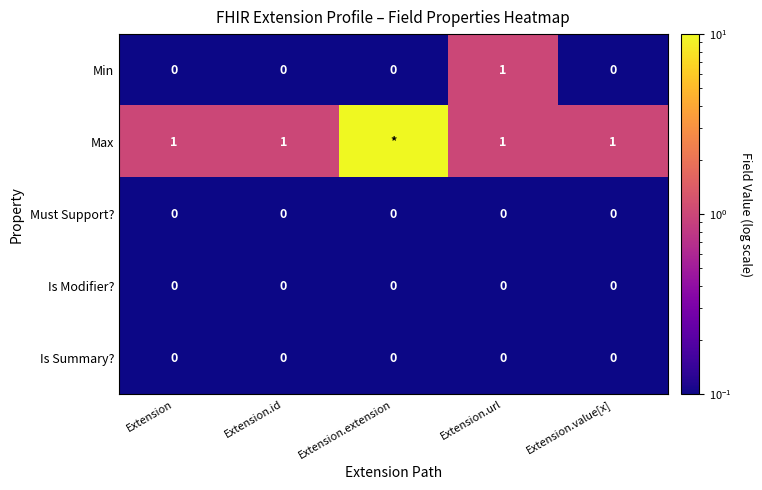

Which series changed the most between Extension.url and Extension.value[x]?

Min